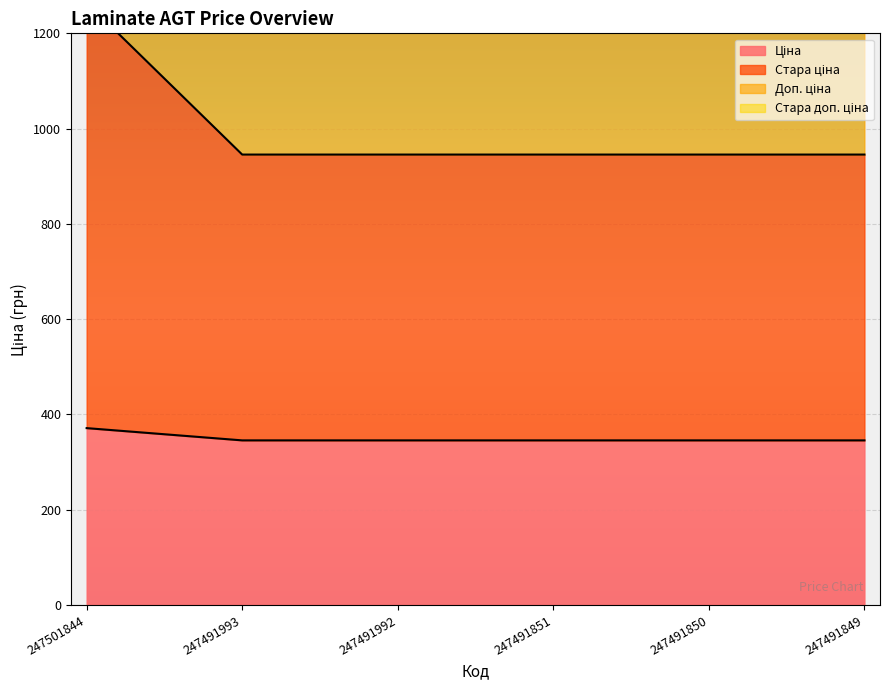

Is the value of Стара доп. ціна at 247491850 greater than the value of Доп. ціна at 247491992?

Yes